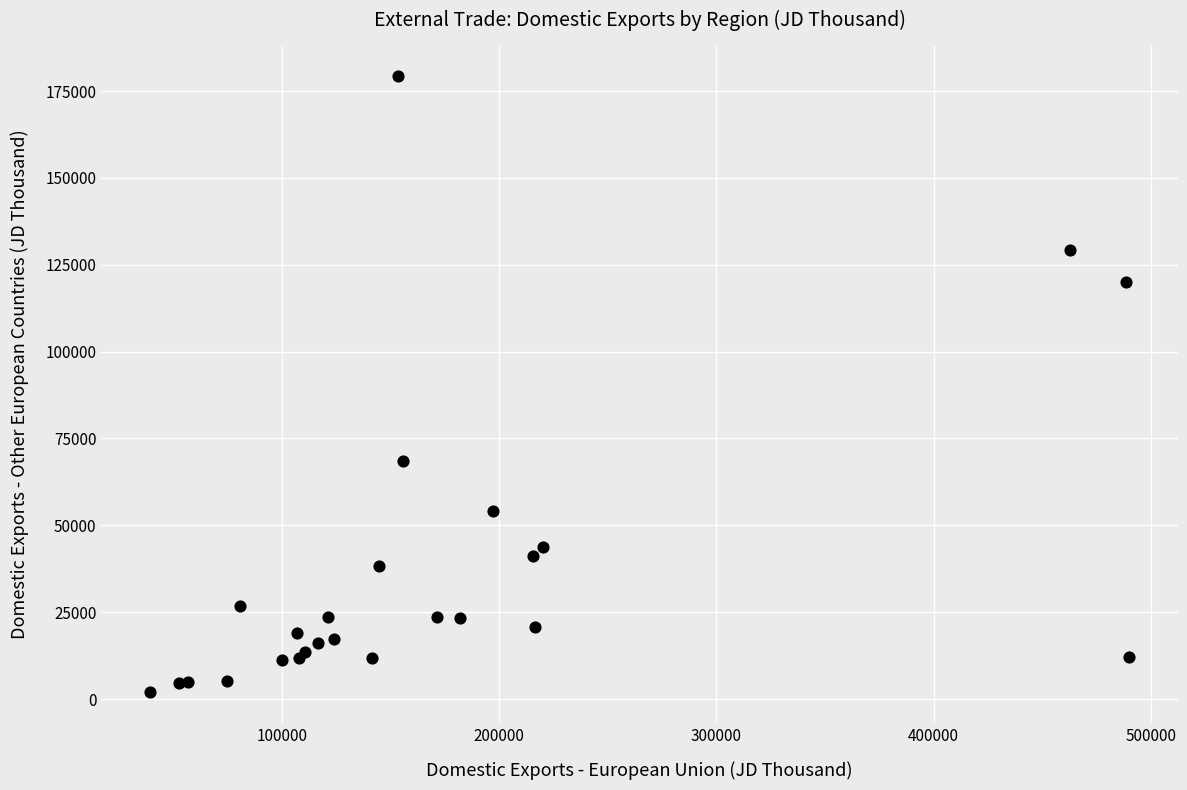

What Y value in the scatter plot is closest to 90632?

68640.4